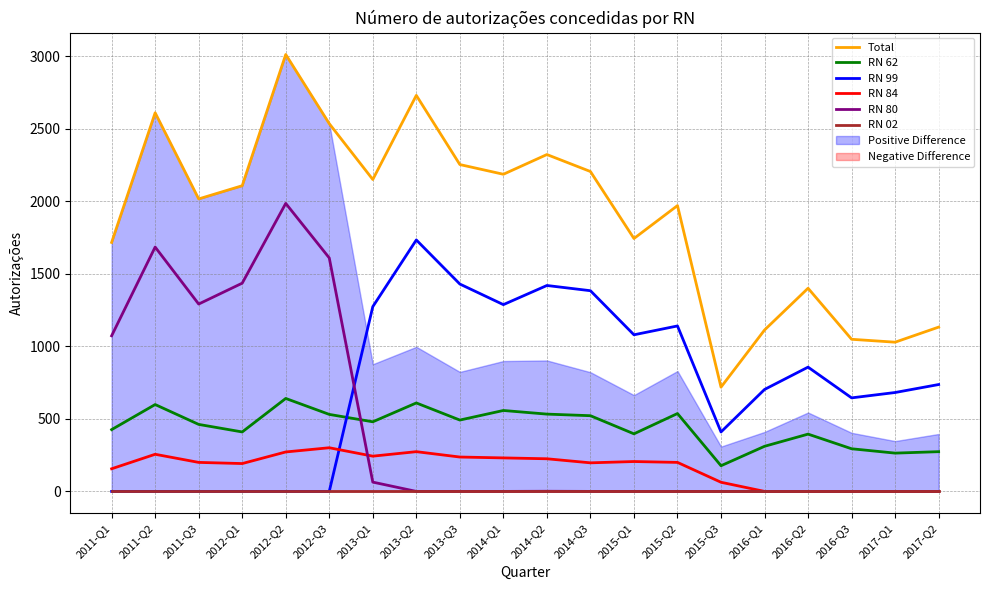

How many lines are shown in the chart?

6